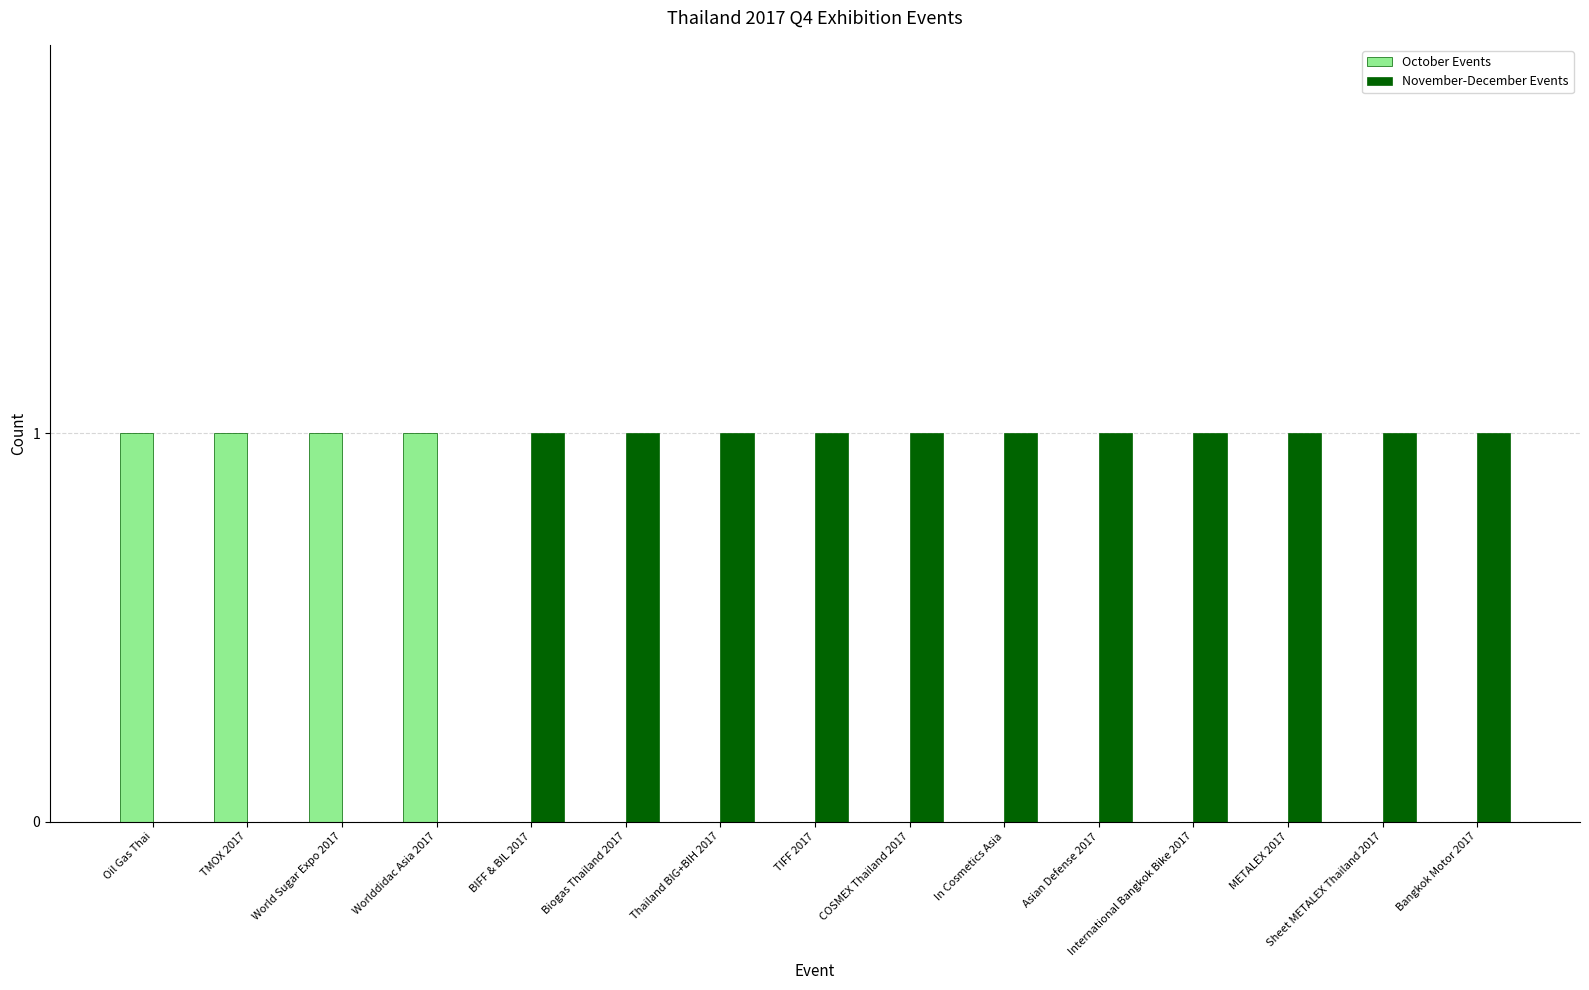

Which series has the largest total across all categories?

November-December Events